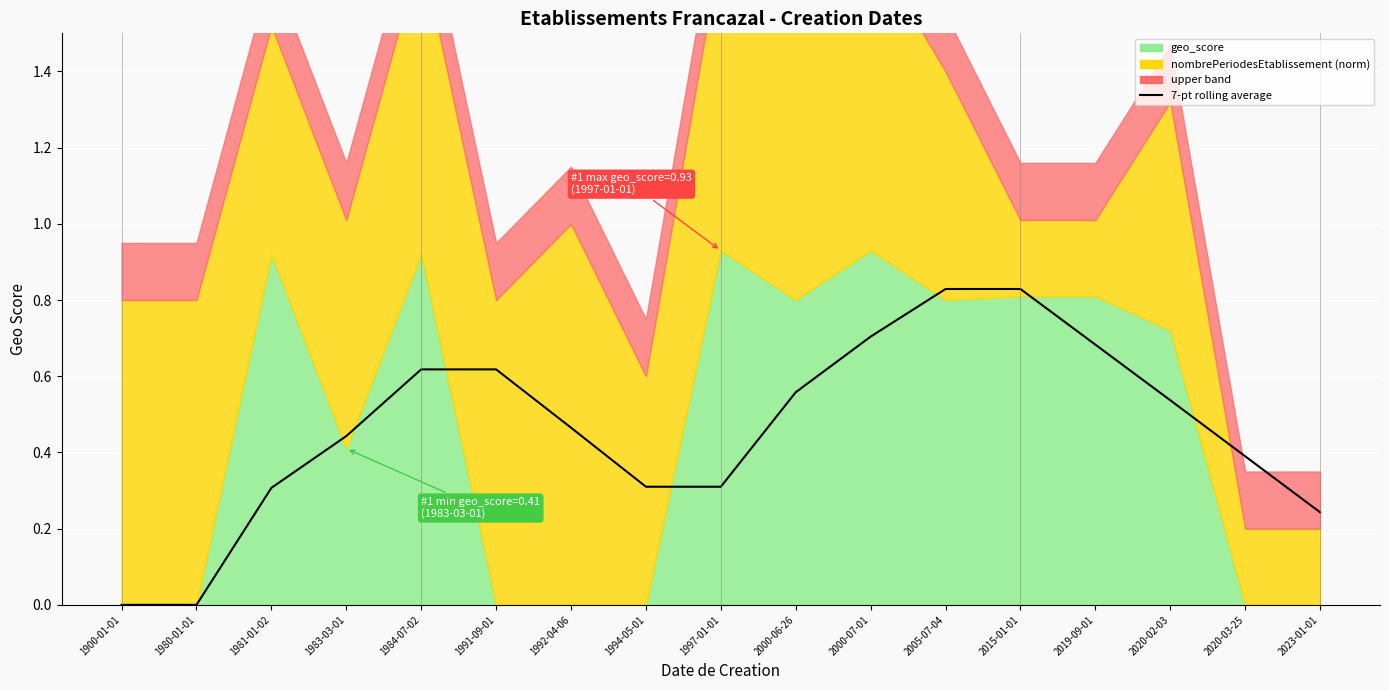

Reading left to right, list all the values displayed in this chart.

1900-01-01=0.0	1980-01-01=0.0	1981-01-02=0.3	1983-03-01=0.4	1984-07-02=0.6	1991-09-01=0.6	1992-04-06=0.5	1994-05-01=0.3	1997-01-01=0.3	2000-06-26=0.6	2000-07-01=0.7	2005-07-04=0.8	2015-01-01=0.8	2019-09-01=0.7	2020-02-03=0.5	2020-03-25=0.4	2023-01-01=0.2